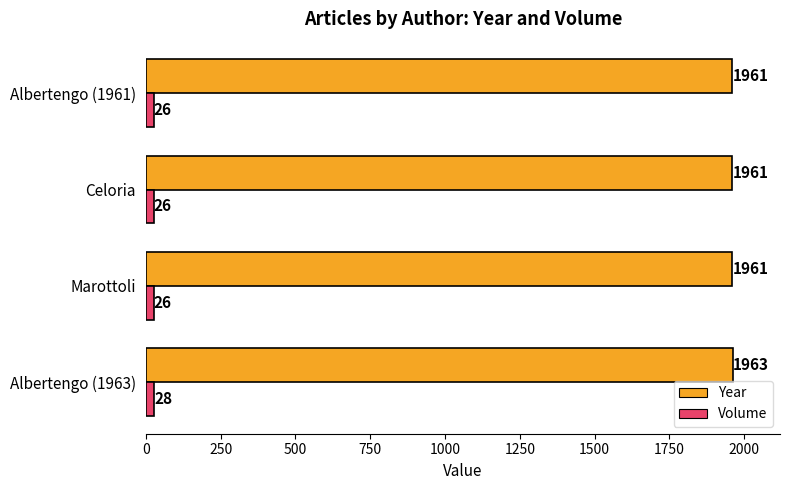

The Year series shows 966 at Celoria. True or false?

False